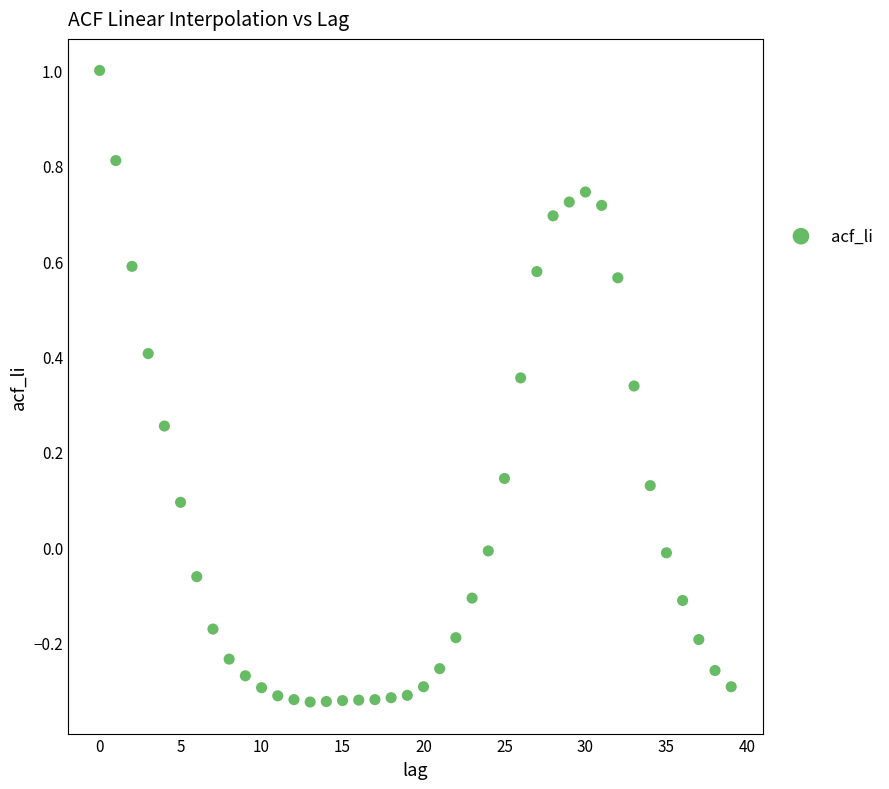

How many data points are displayed?

40